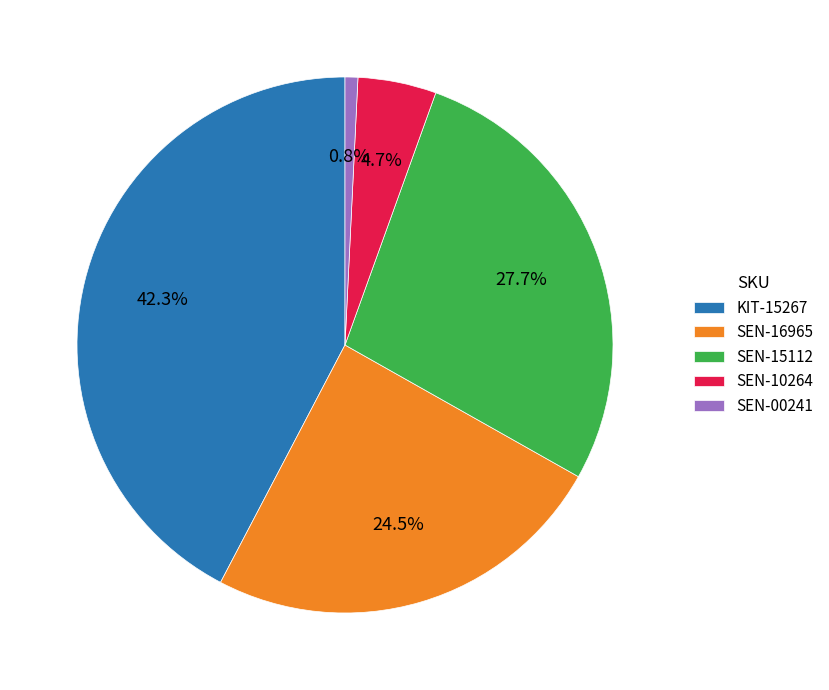

Is SEN-00241 the majority of the pie?

No